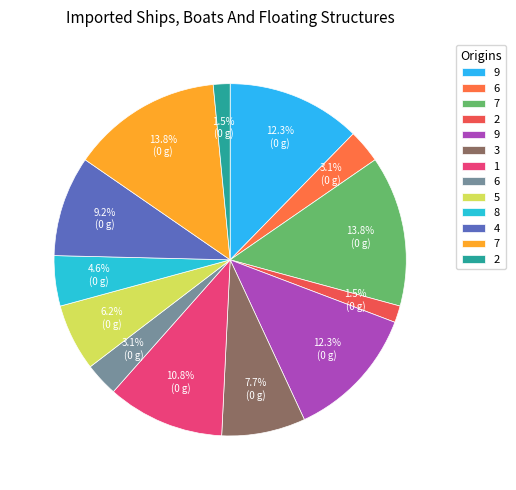

Which category has the smallest portion of the pie?

2